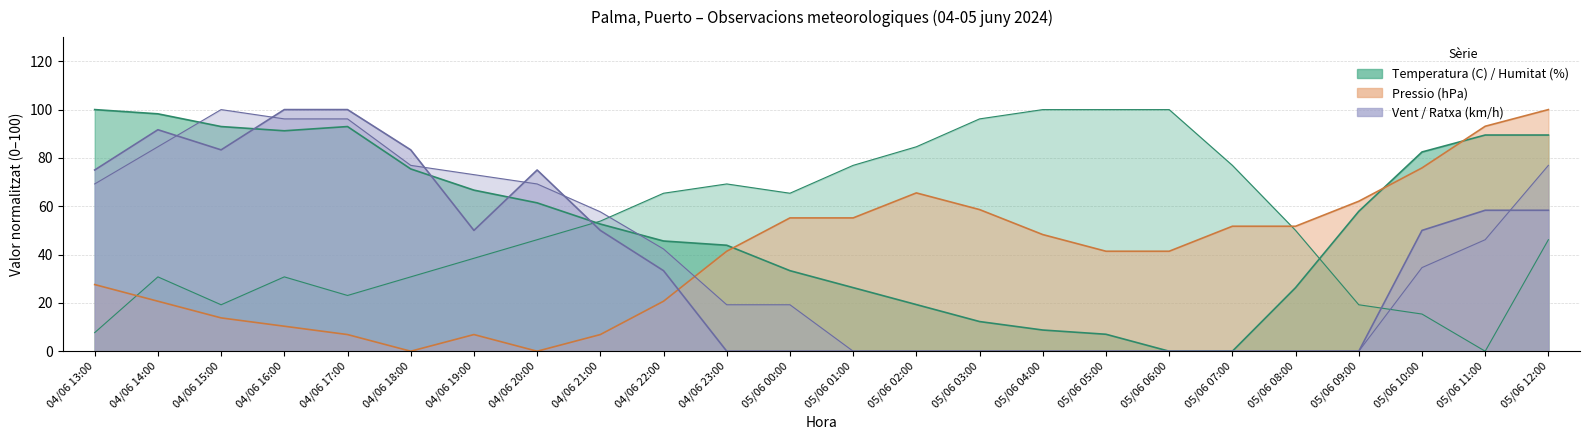

What is the label of the 15th point from the right?

04/06 22:00